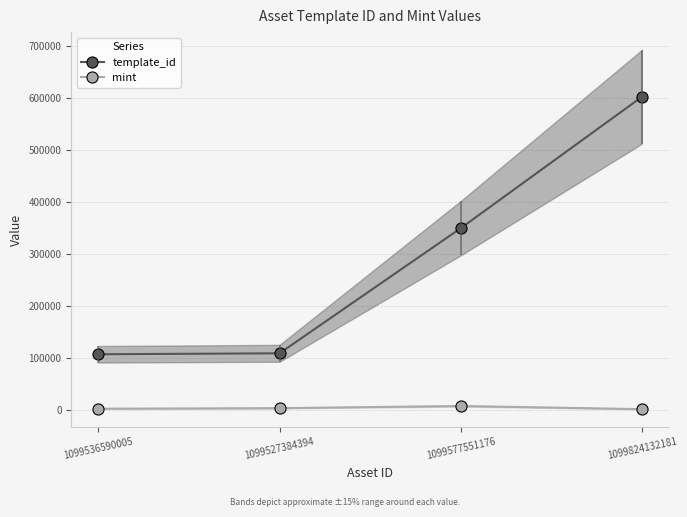

How many values in the mint series are below 2729?

2